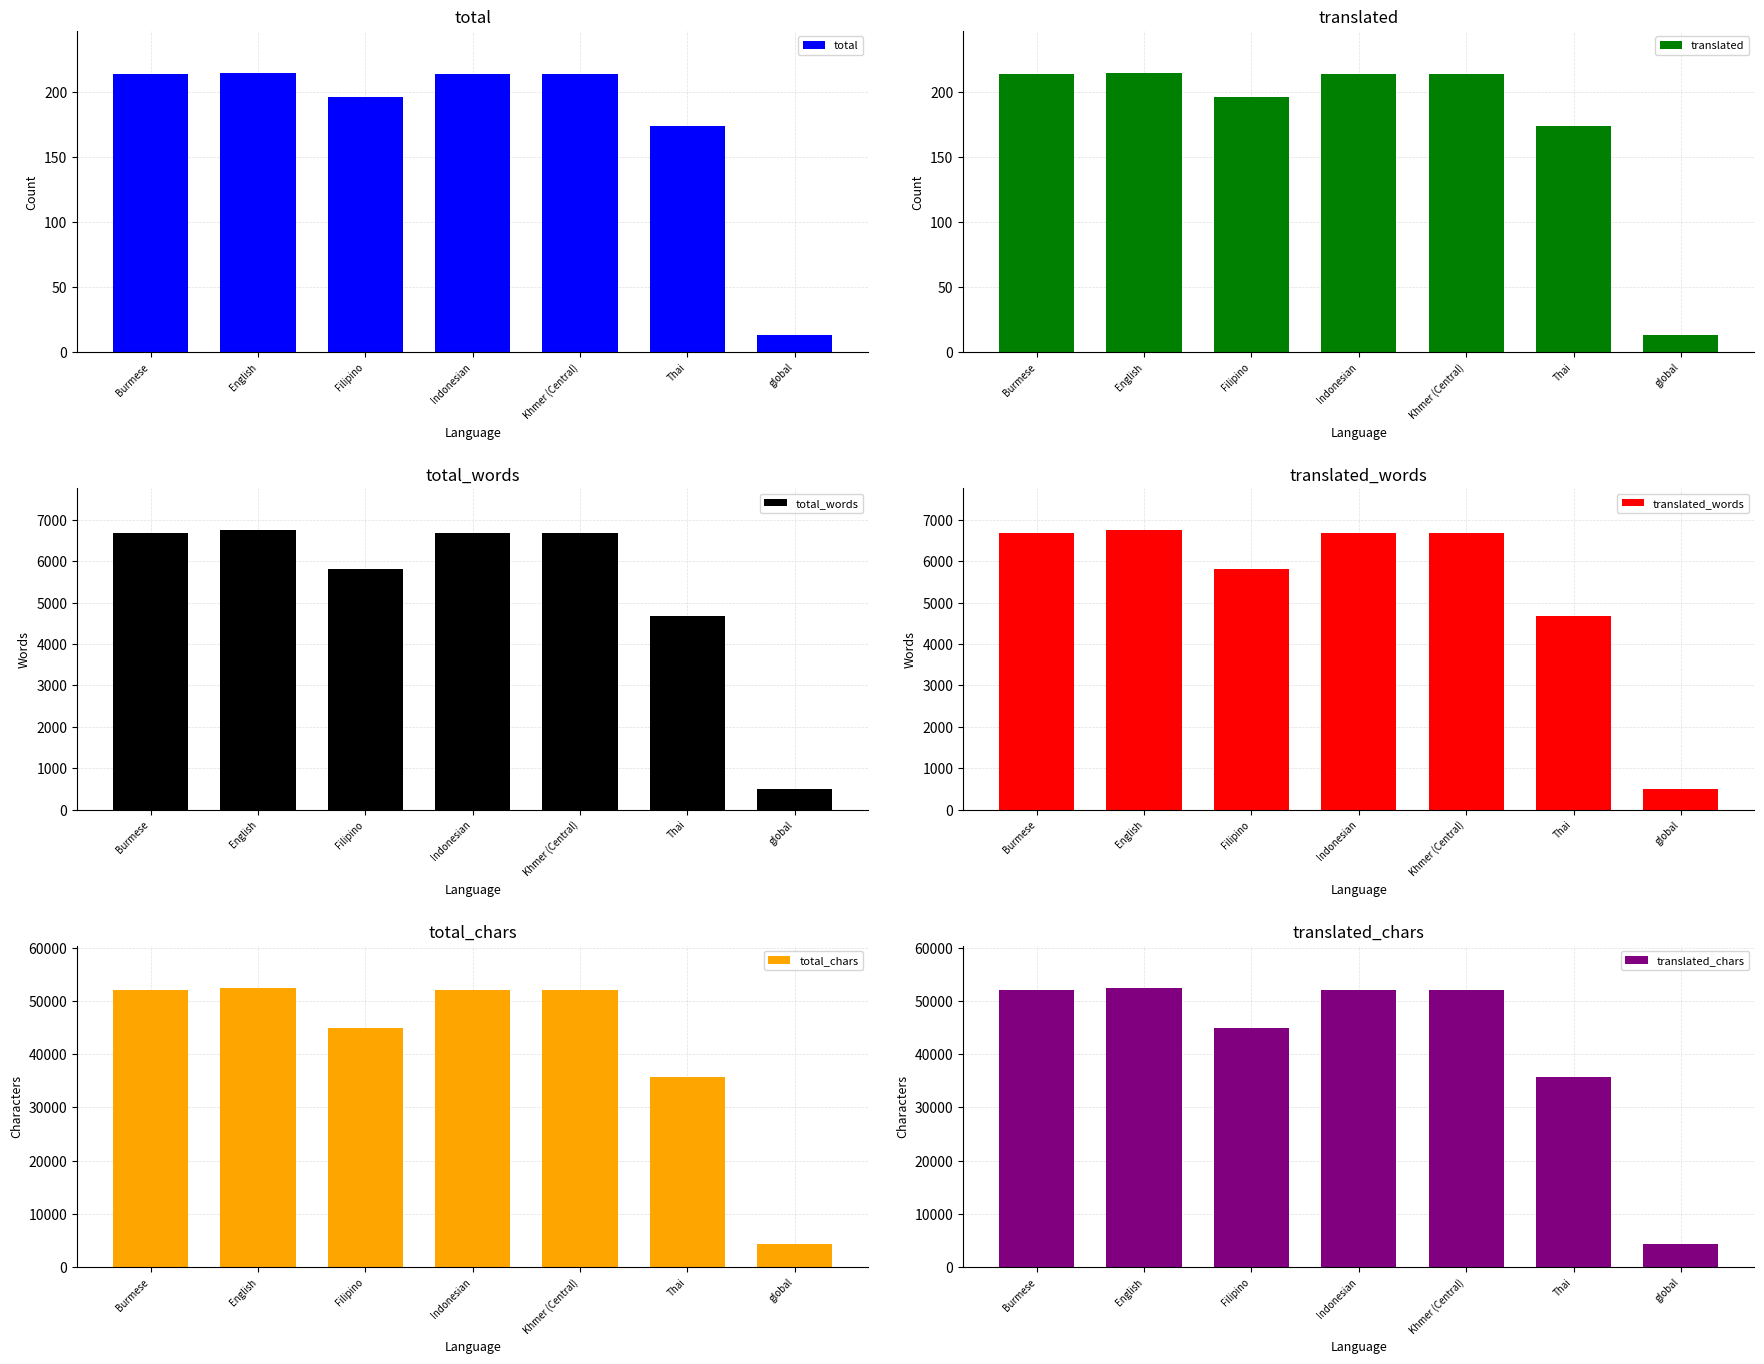

What is the value of the total_words bar at the 3rd from the left?

5807